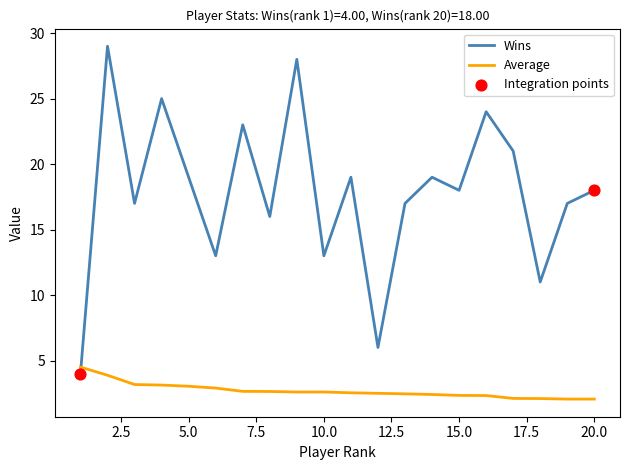

Which series has the largest total across all categories?

Wins